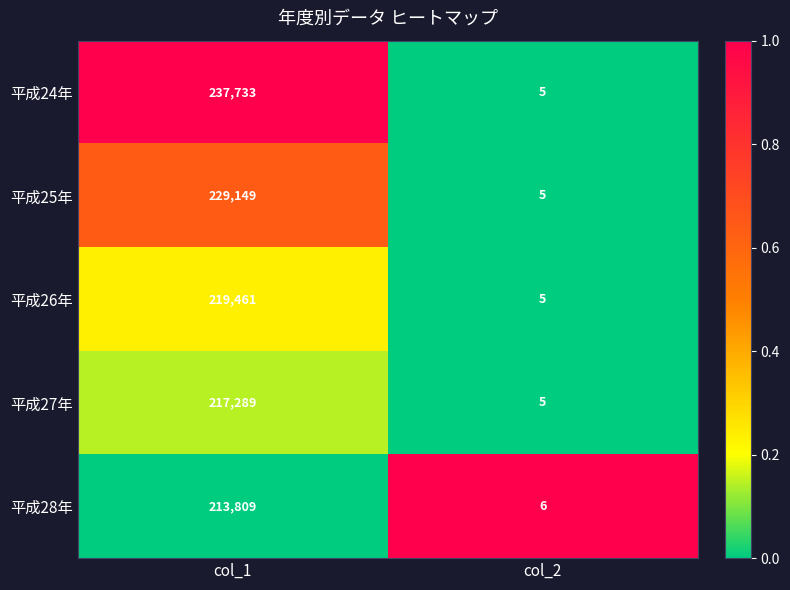

Which series has the largest total across all categories?

平成24年